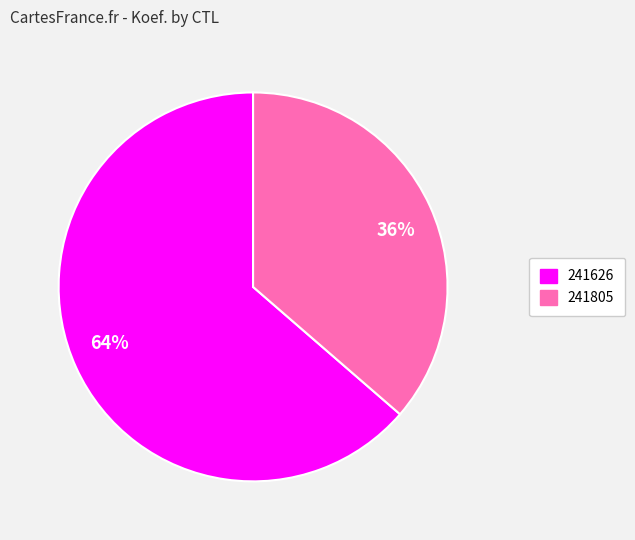

Approximately how many times larger is the value at 241805 compared to 241626?

0.6